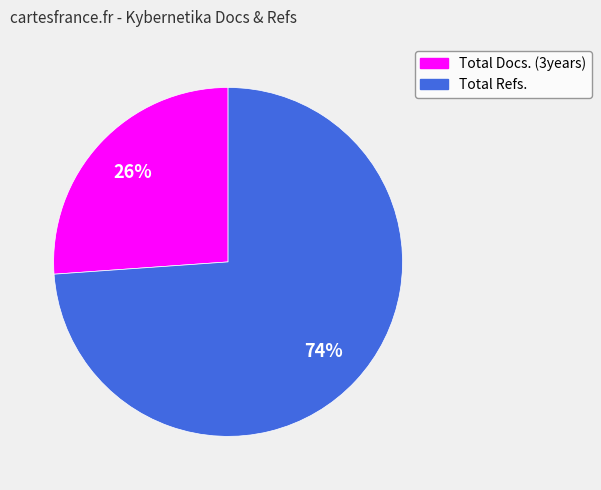

How many slices are in this pie chart?

2